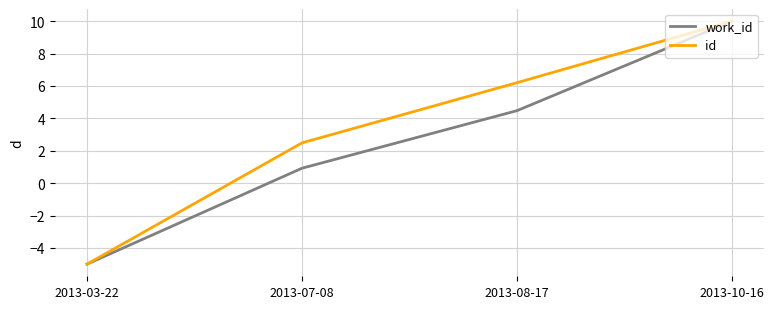

What is the total value across all series at 2013-07-08?

3.4